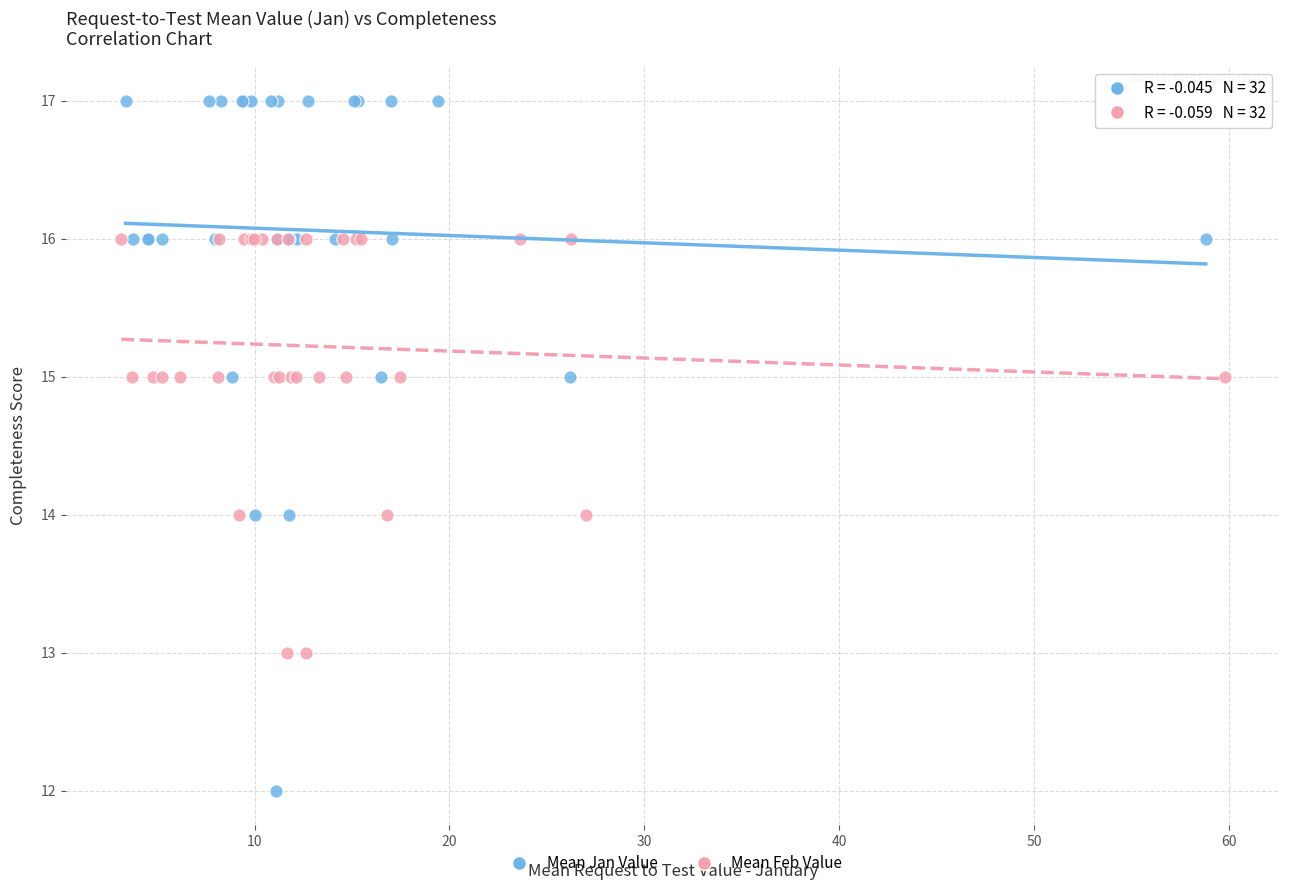

Which series has the widest spread of Y values?

Mean Jan Value